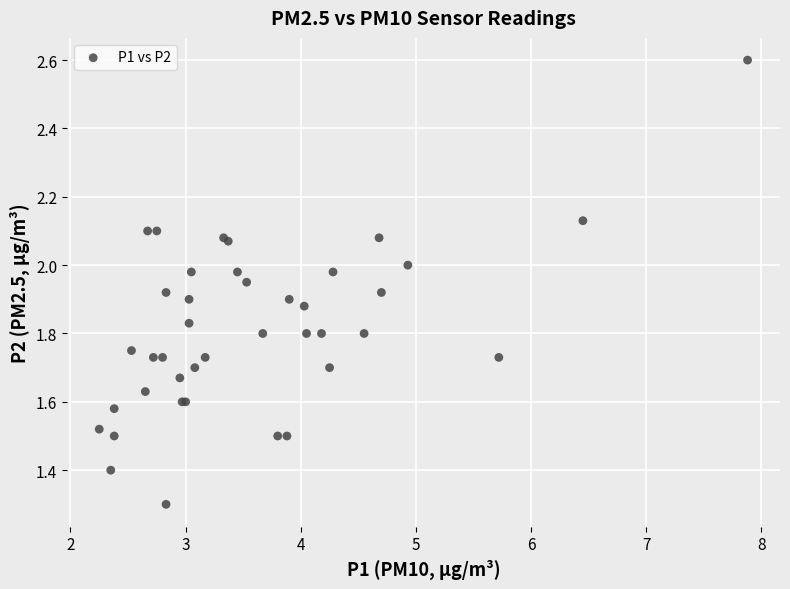

What Y value in the scatter plot is closest to 1?

1.3